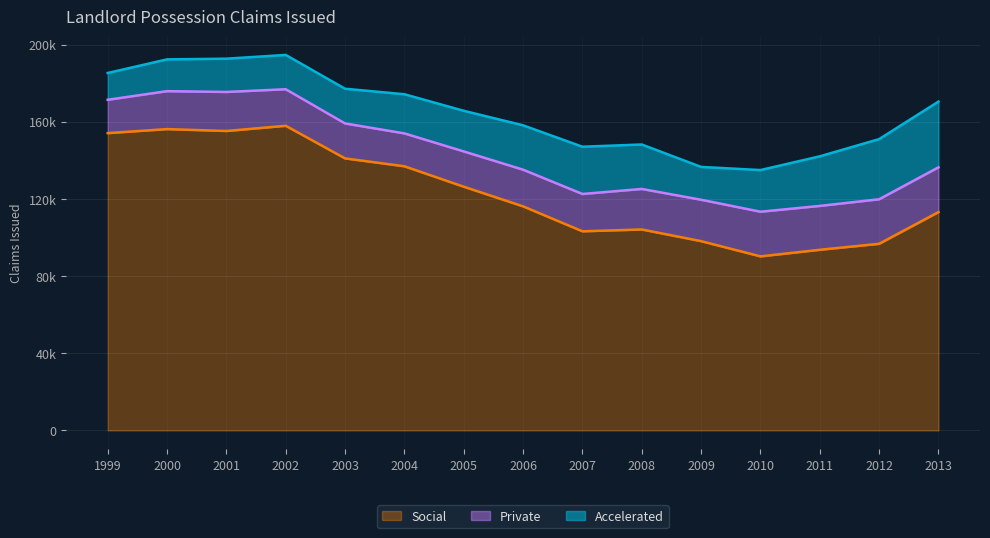

True or false: Social and Accelerated cross at least once.

False